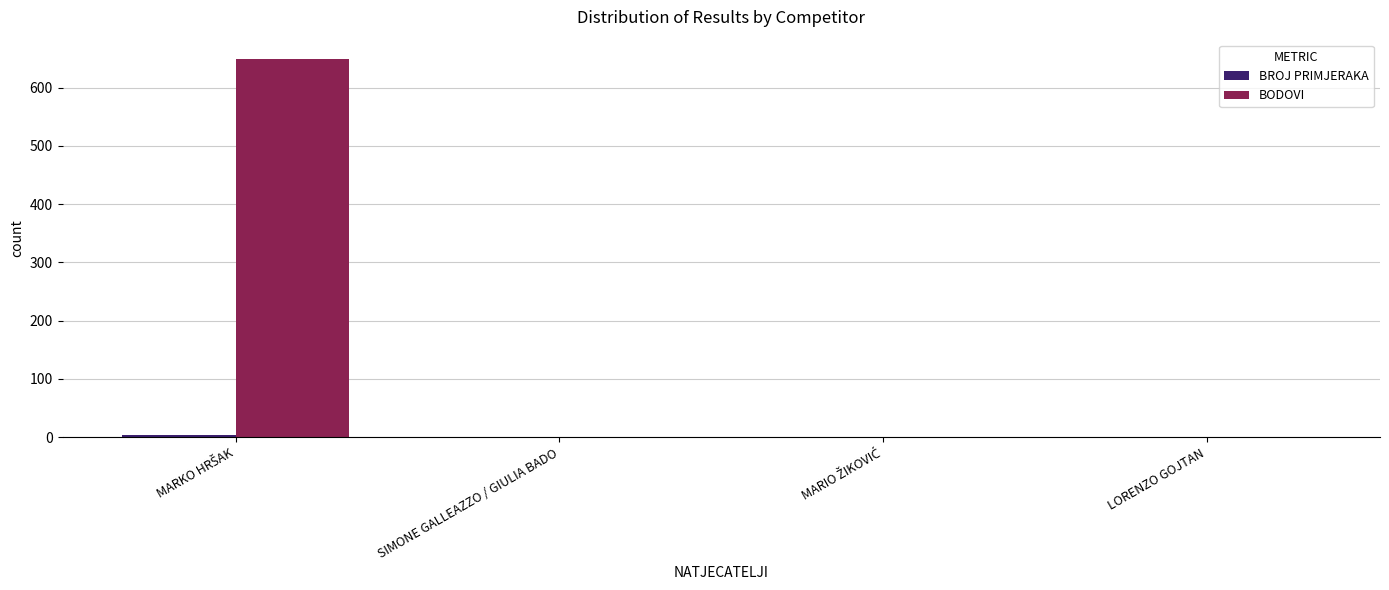

Are the bars grouped side by side (vs. stacked)?

Yes